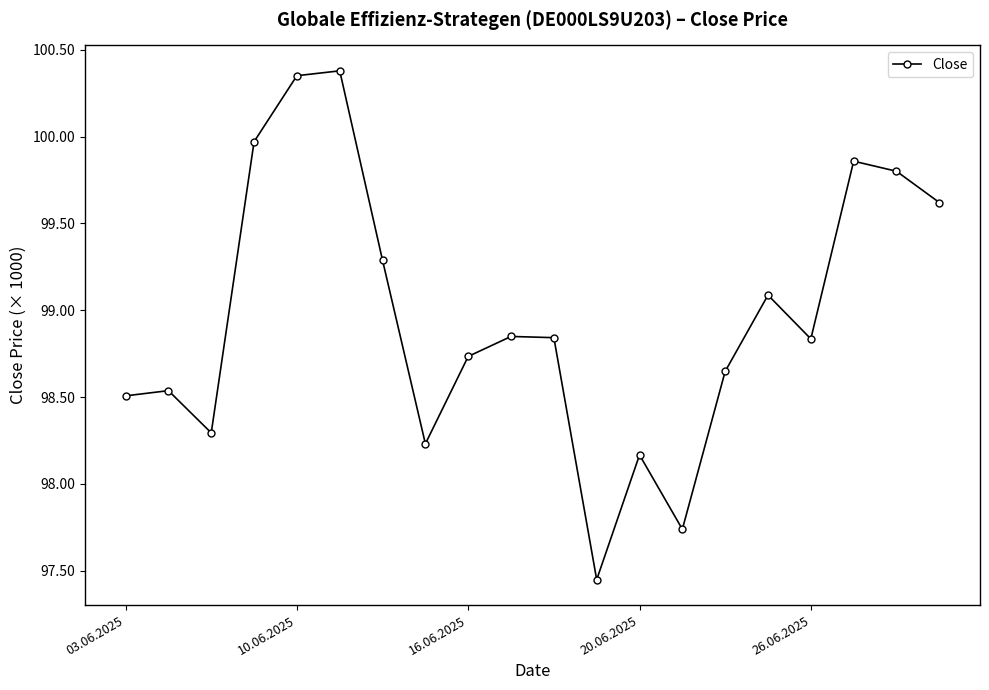

What is the greatest value displayed?

100.4